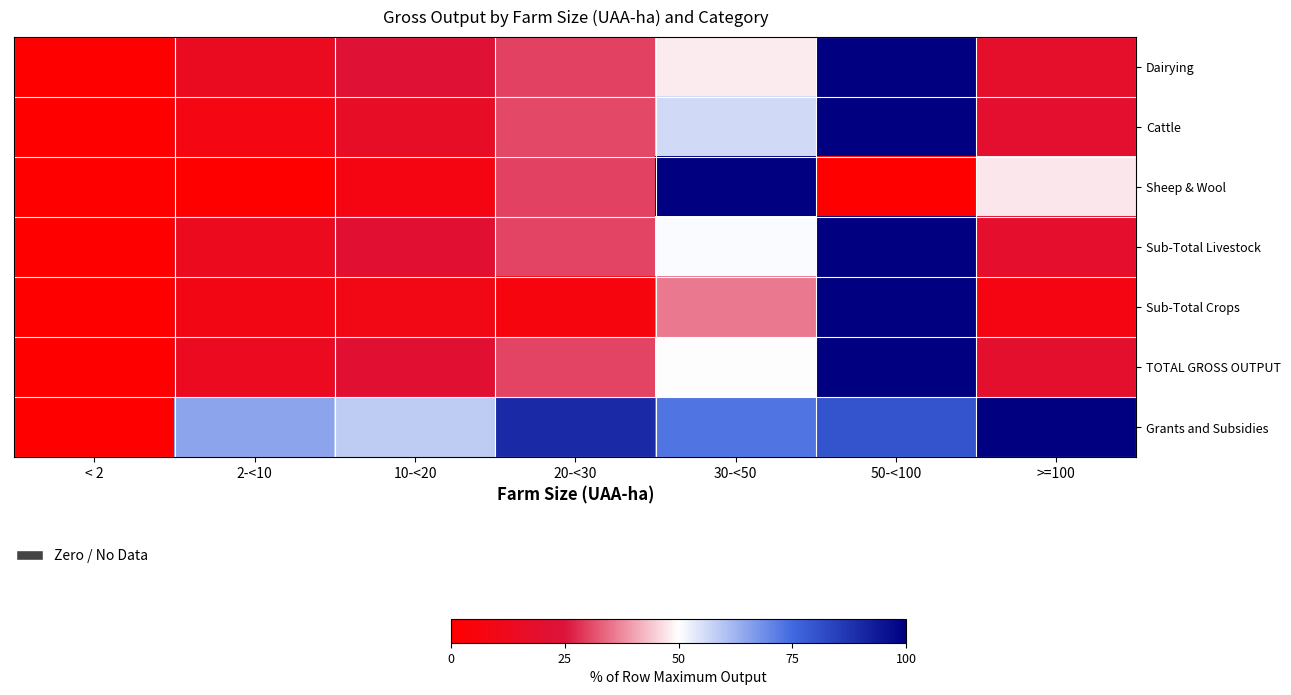

Between 2-<10 and 50-<100, which is larger?

50-<100